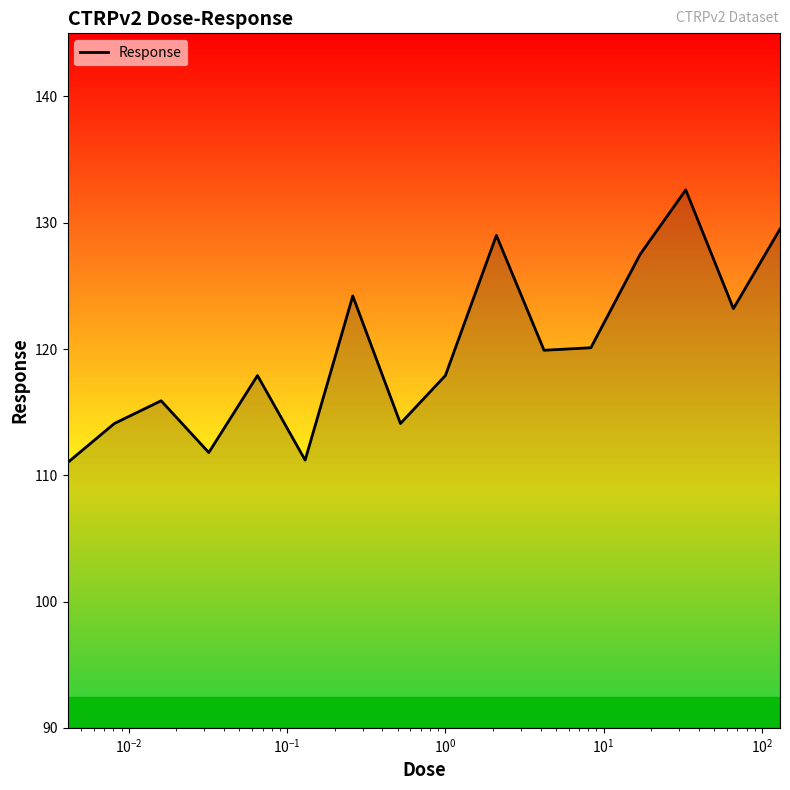

How many interior local peaks (higher than both neighbors) does the data have?

5